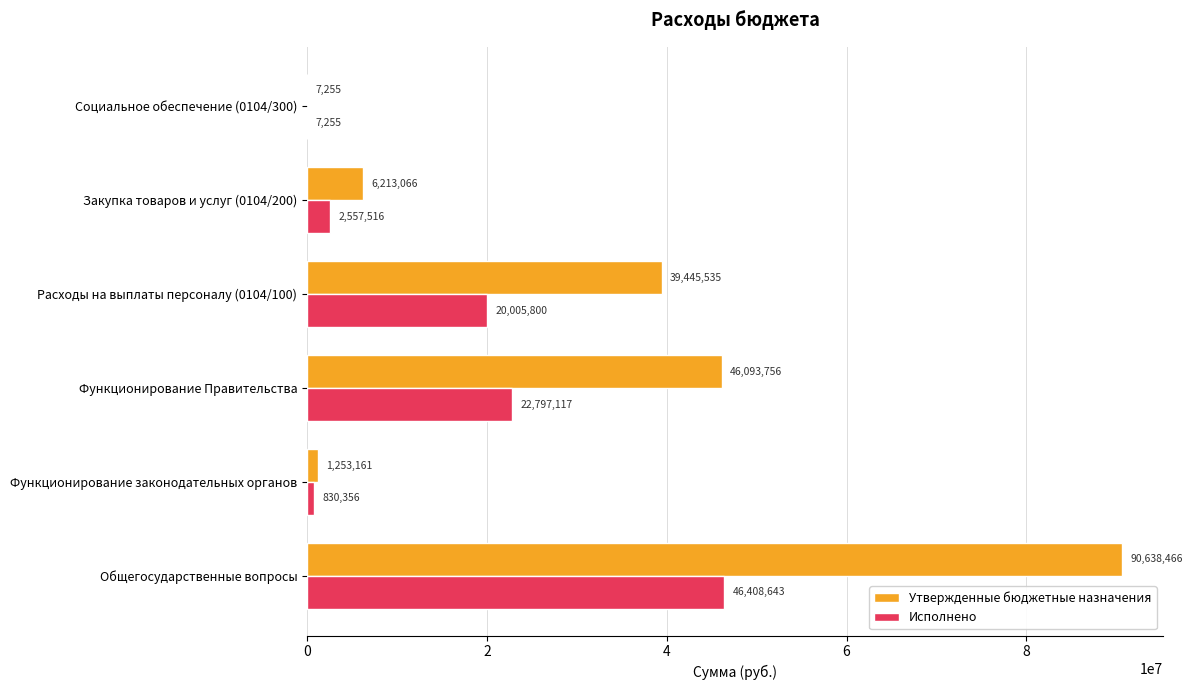

At which label is Утвержденные бюджетные назначения closest to 45322860?

Функционирование Правительства